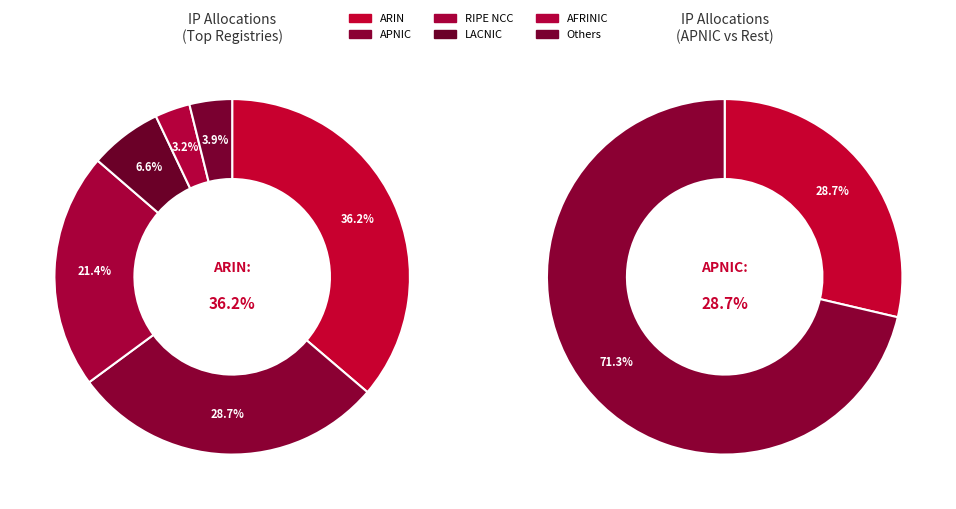

To the nearest percent, what is the combined percentage of RIPE NCC and AFRINIC?

25%